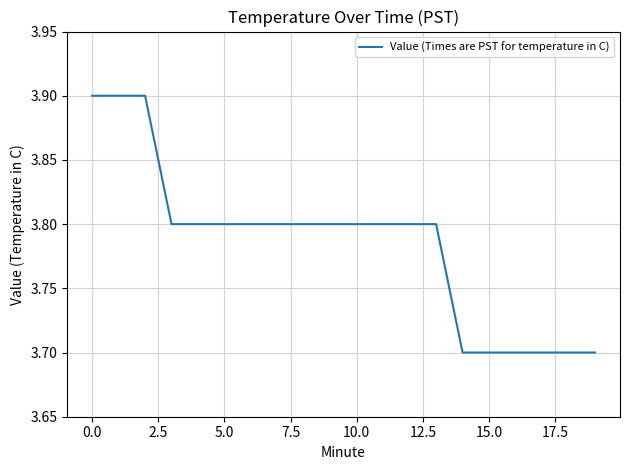

What is the sum of all values?

75.7